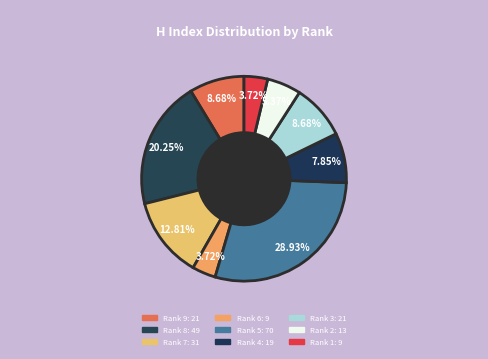

What is the largest slice in the pie chart?

Rank 5